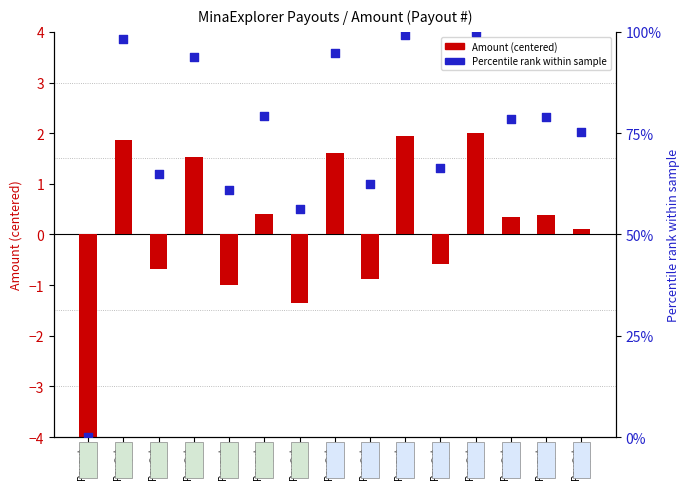

Which series contains the lowest Y value?

Amount (centered)